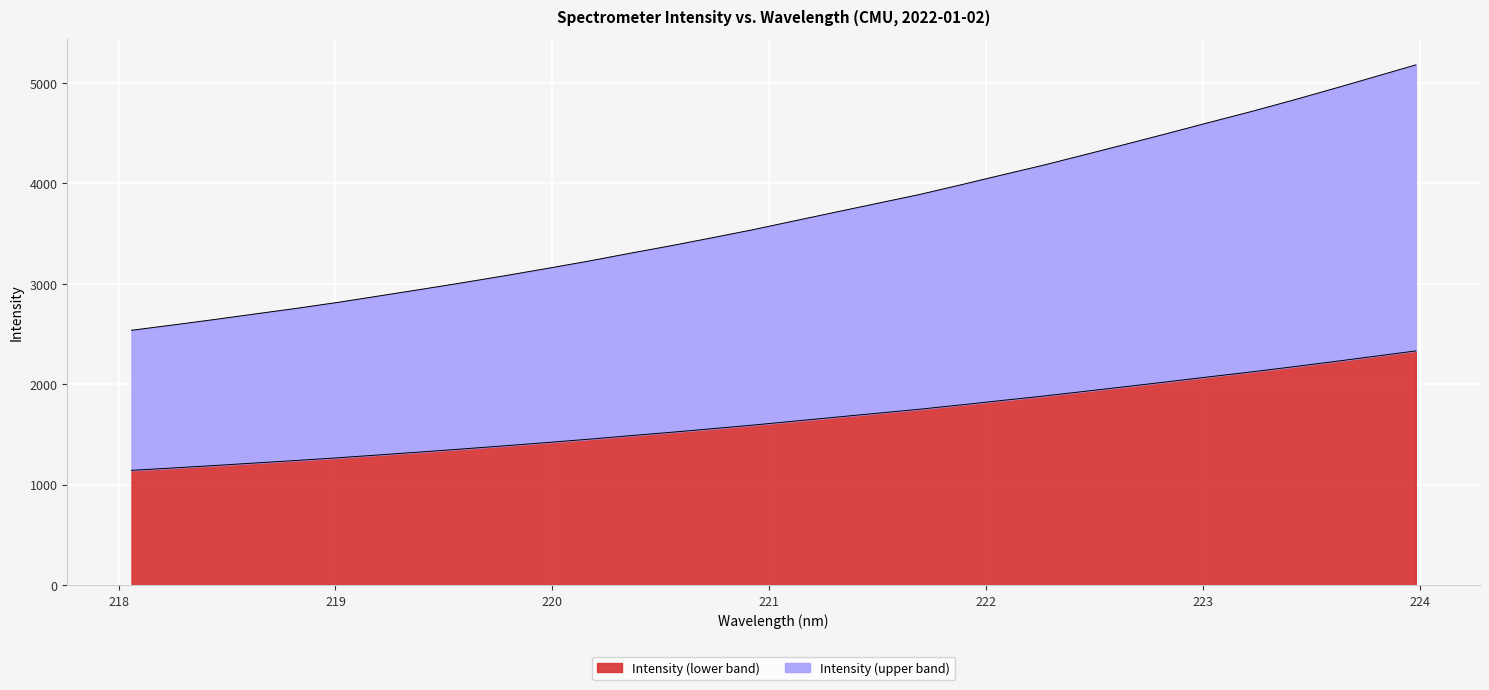

List the labels in order of value, largest first.

223.9802, 223.7895, 223.5987, 223.408, 223.2172, 223.0264, 222.8355, 222.6447, 222.4538, 222.263, 222.0721, 221.8812, 221.6902, 221.4993, 221.3083, 221.1174, 220.9264, 220.7354, 220.5444, 220.3533, 220.1623, 219.9712, 219.7801, 219.589, 219.3979, 219.2067, 219.0156, 218.8244, 218.6332, 218.442, 218.2508, 218.0596